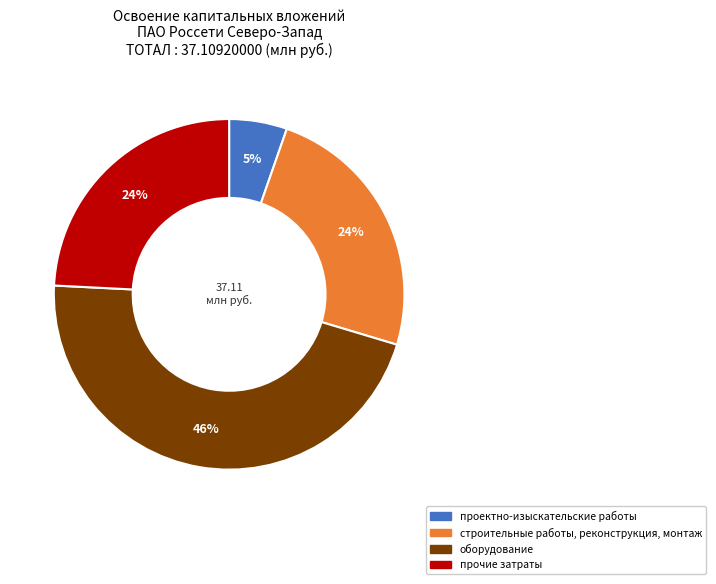

Between прочие затраты and оборудование, which is larger?

оборудование